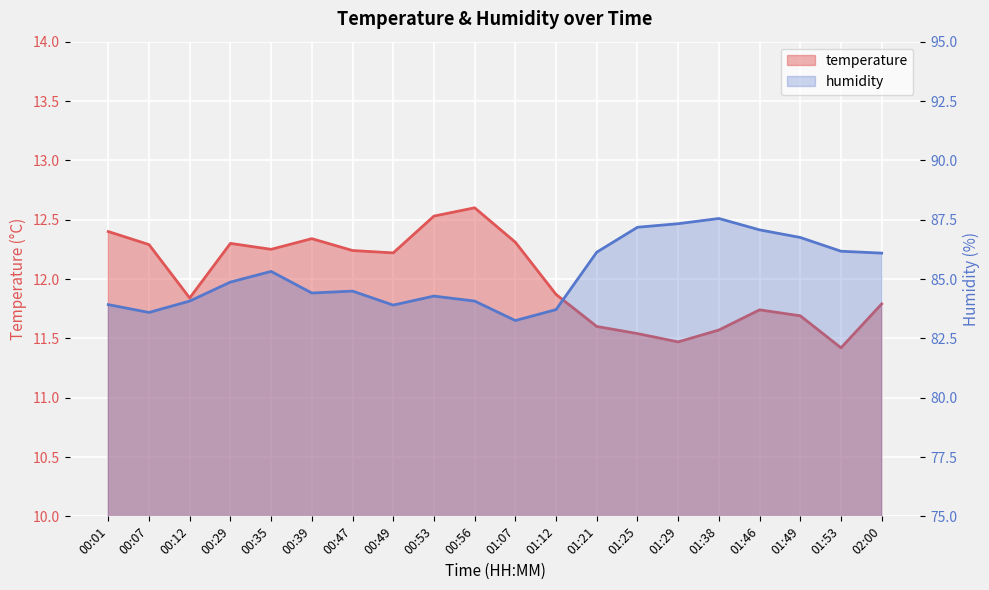

How many lines are shown in the chart?

2